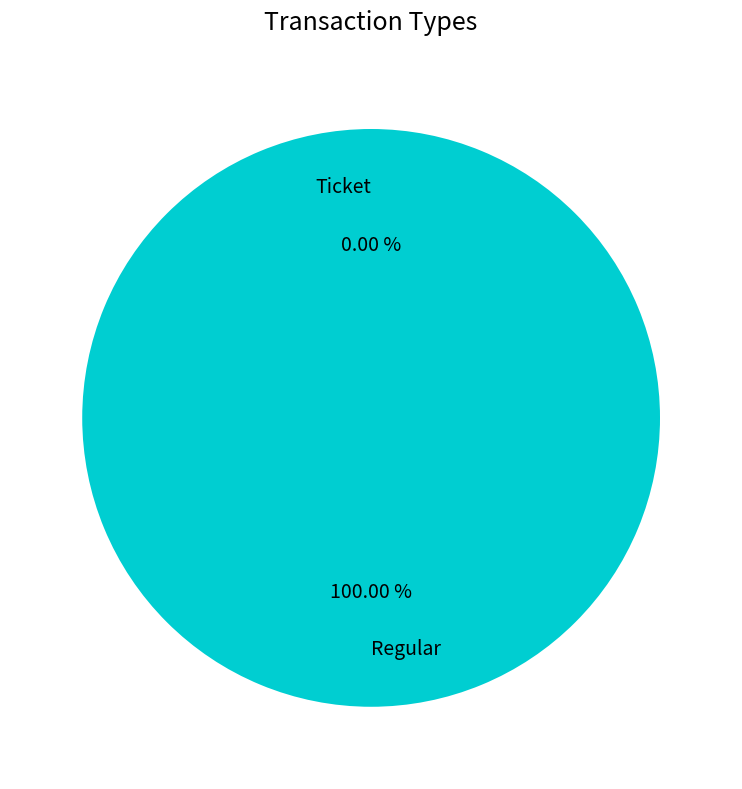

What is the change in value from Ticket to Regular?

+1